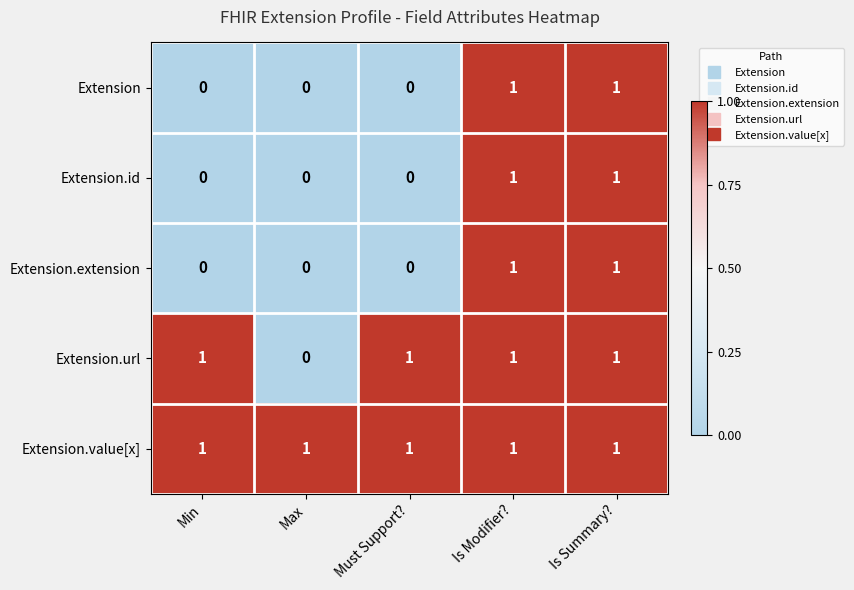

At how many categories does at least one series exceed 0?

5